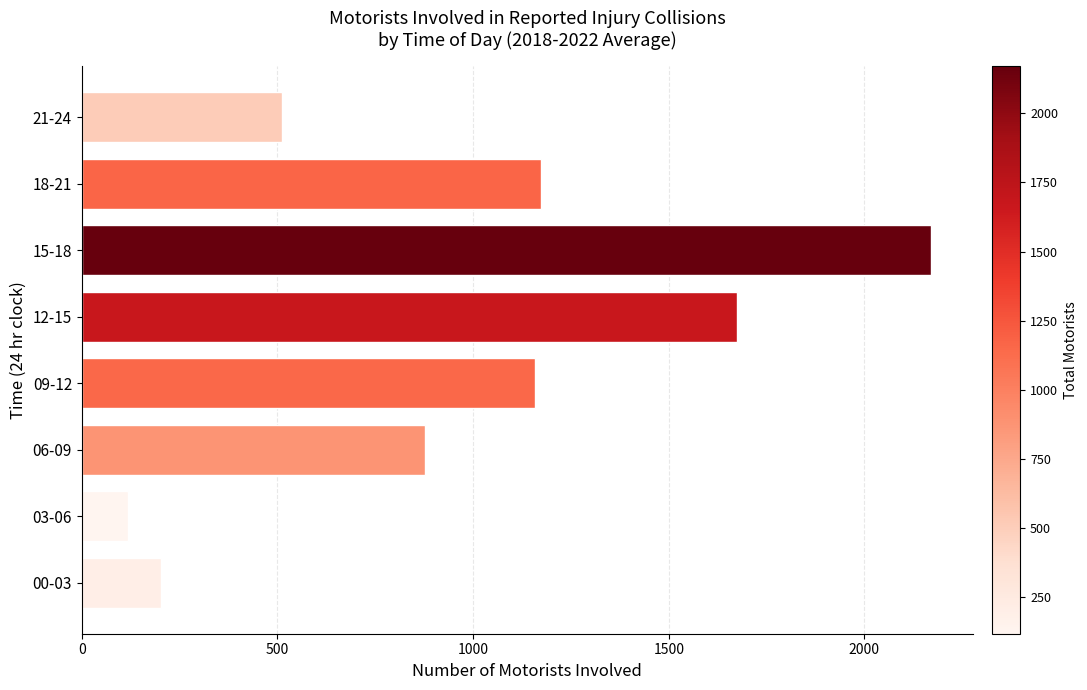

Which has a higher value, 15-18 or 06-09?

15-18